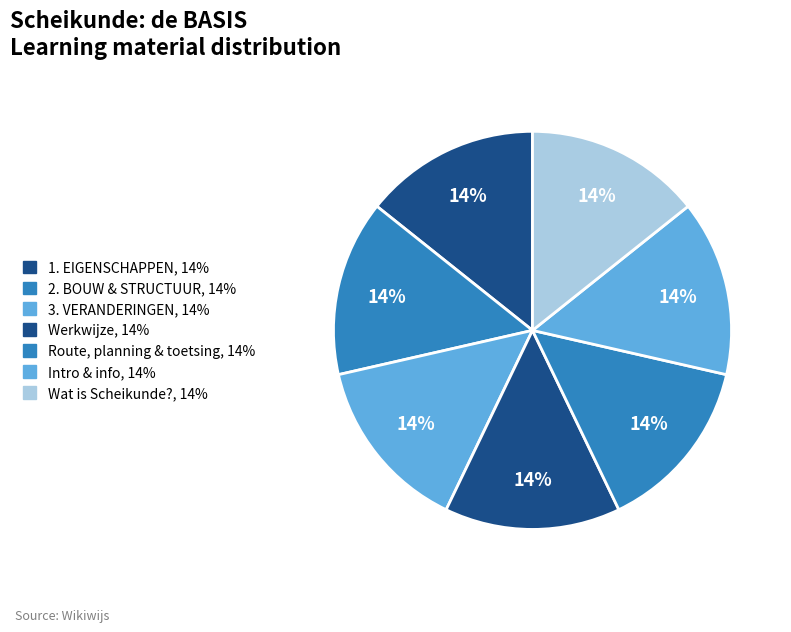

How many slices are in this pie chart?

7